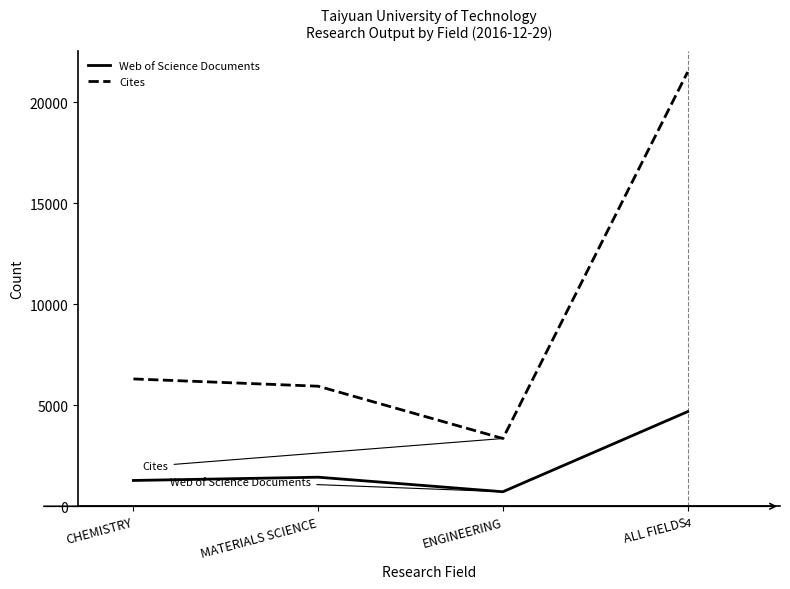

List the series in order of their overall mean, highest first.

Cites, Web of Science Documents